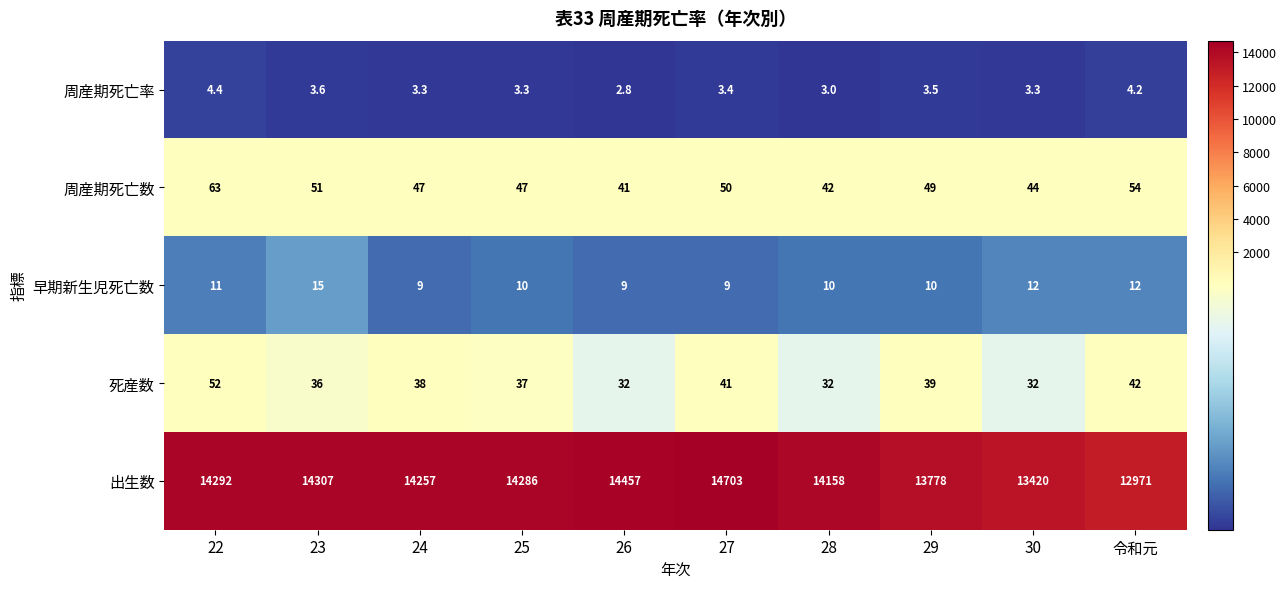

Which series changed the most between 23 and 令和元?

出生数